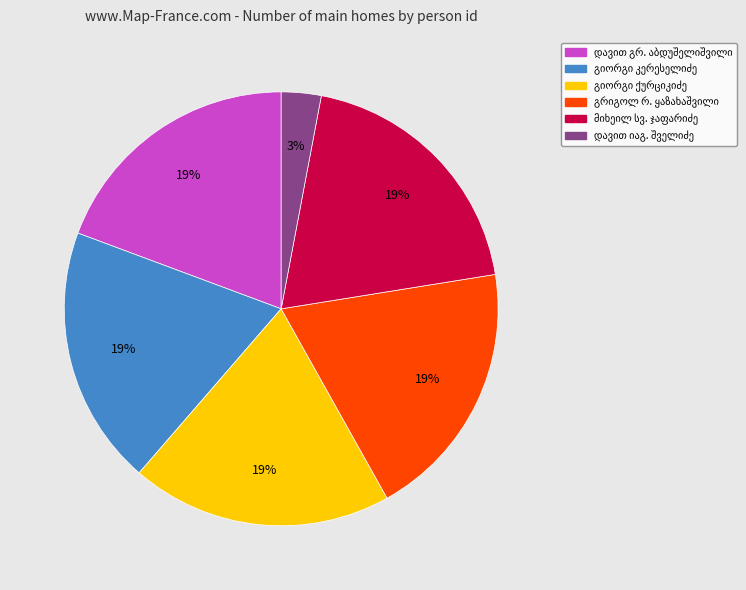

To the nearest percent, what is the average slice percentage?

17%